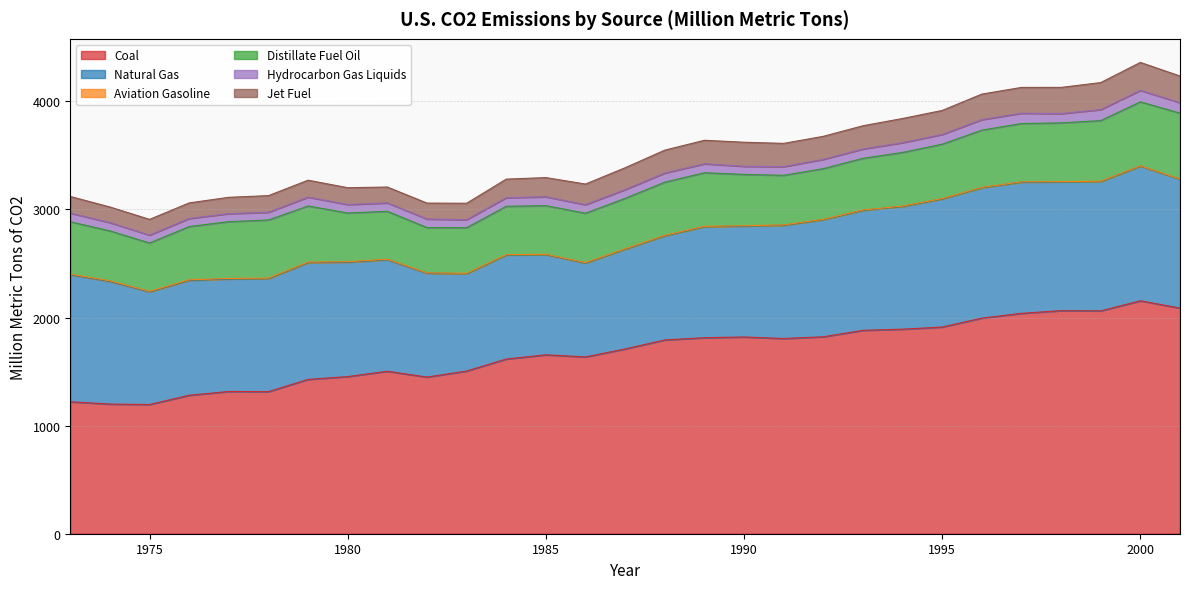

Does the chart display data point markers on the line(s)?

No